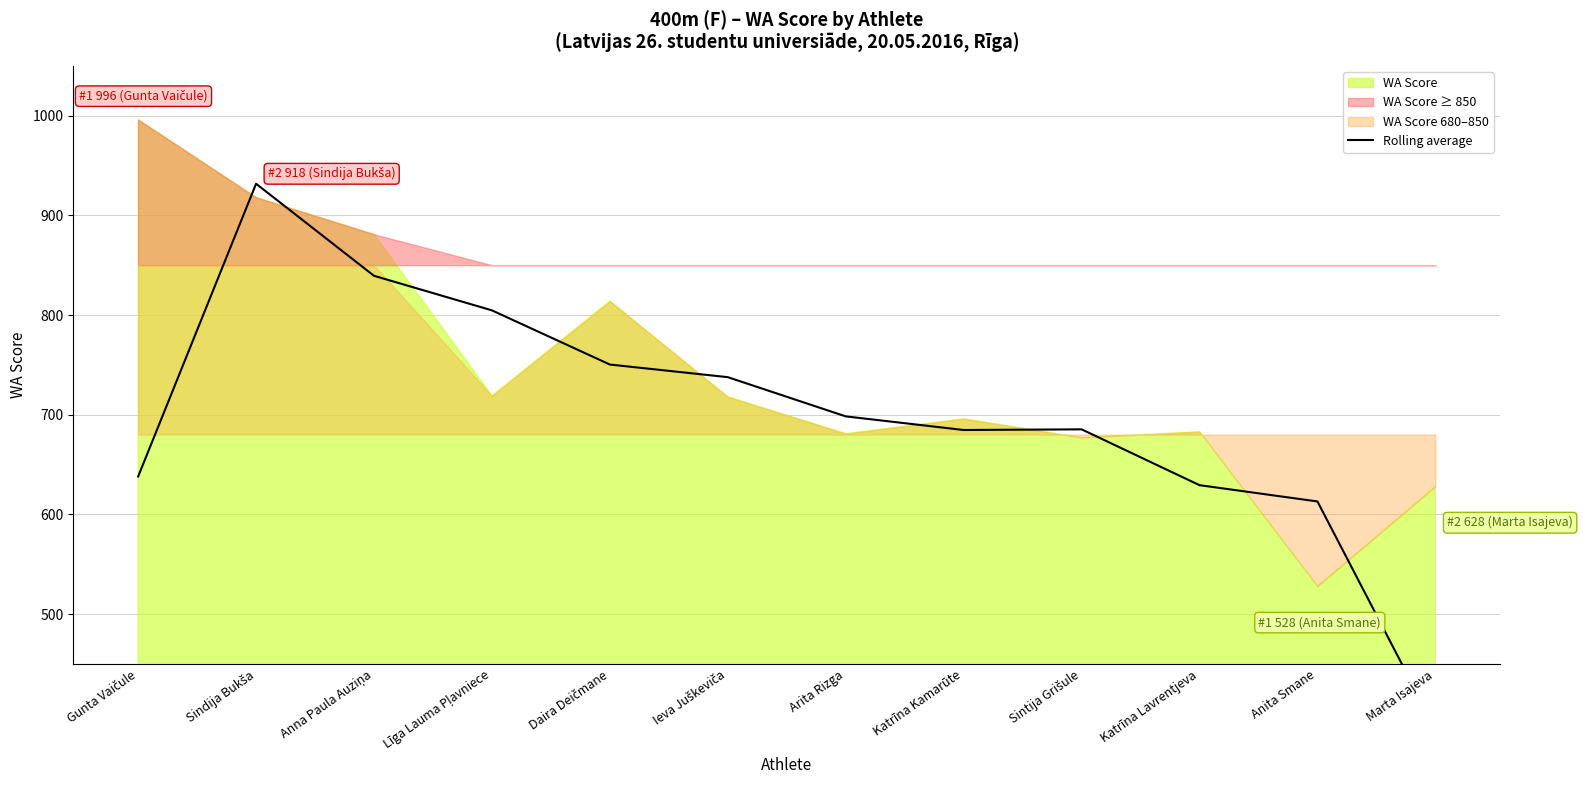

Approximately how many times larger is the value at Marta Isajeva compared to Gunta Vaičule?

0.6